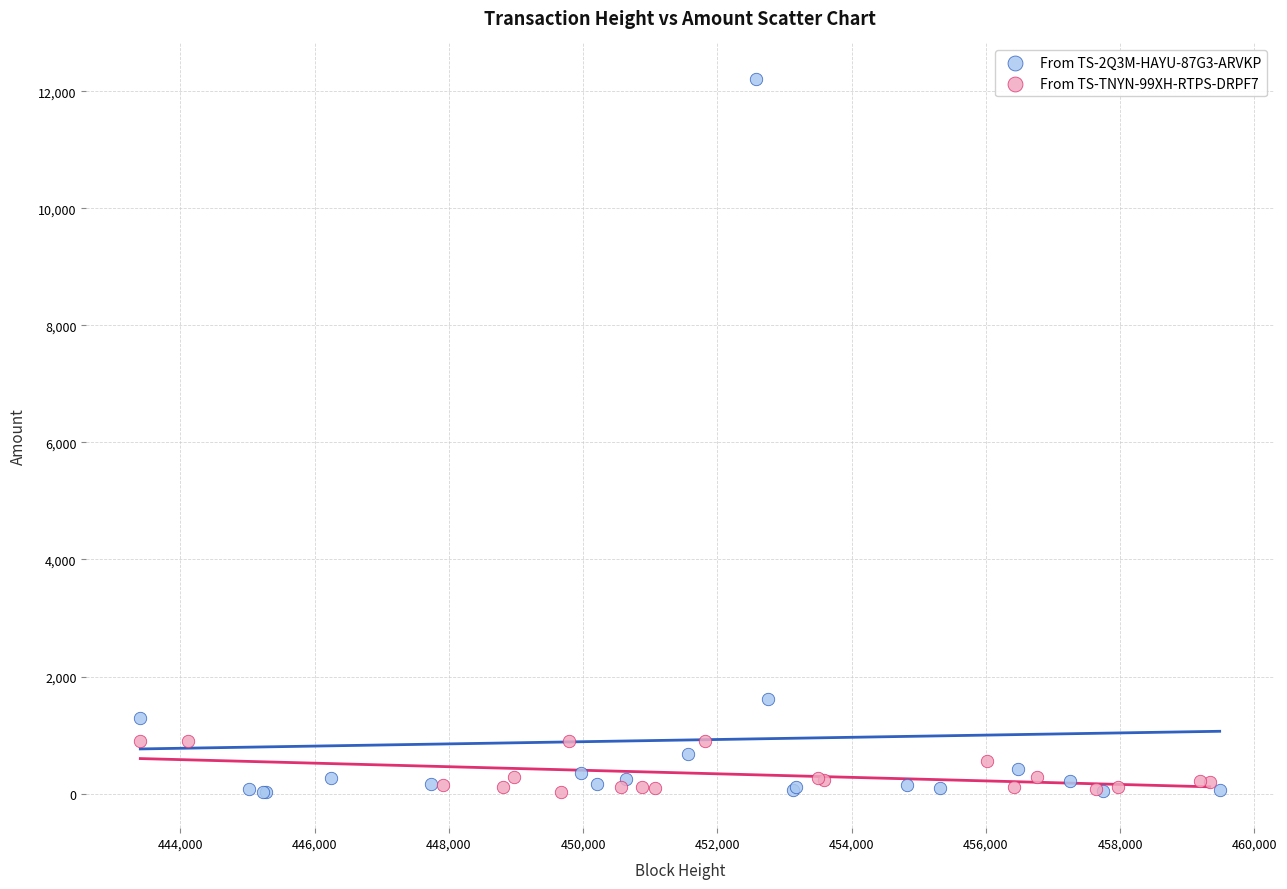

What are all the series names shown in the legend?

From TS-2Q3M-HAYU-87G3-ARVKP, From TS-TNYN-99XH-RTPS-DRPF7